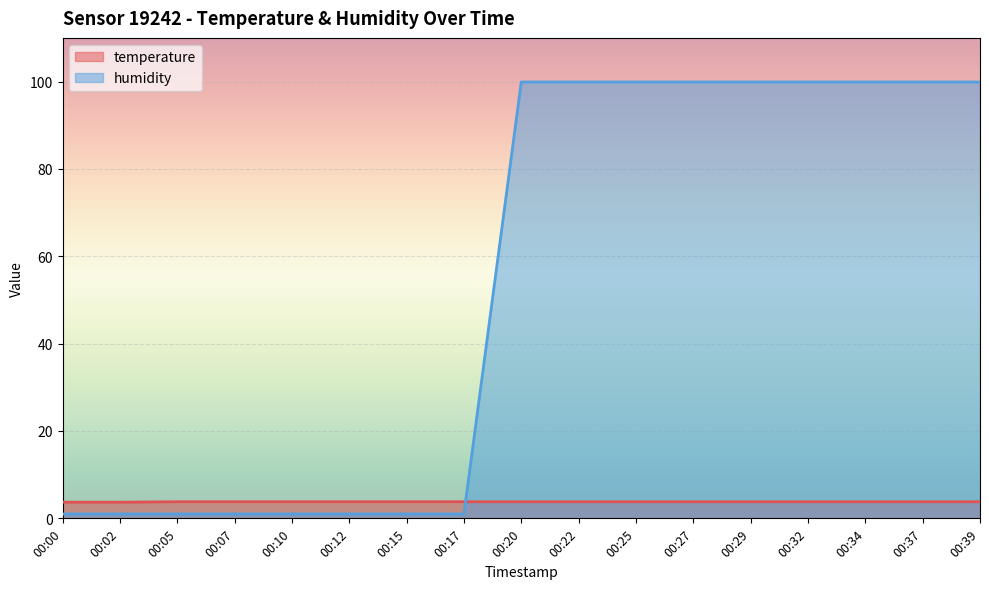

How many intersections are there between humidity and temperature?

1